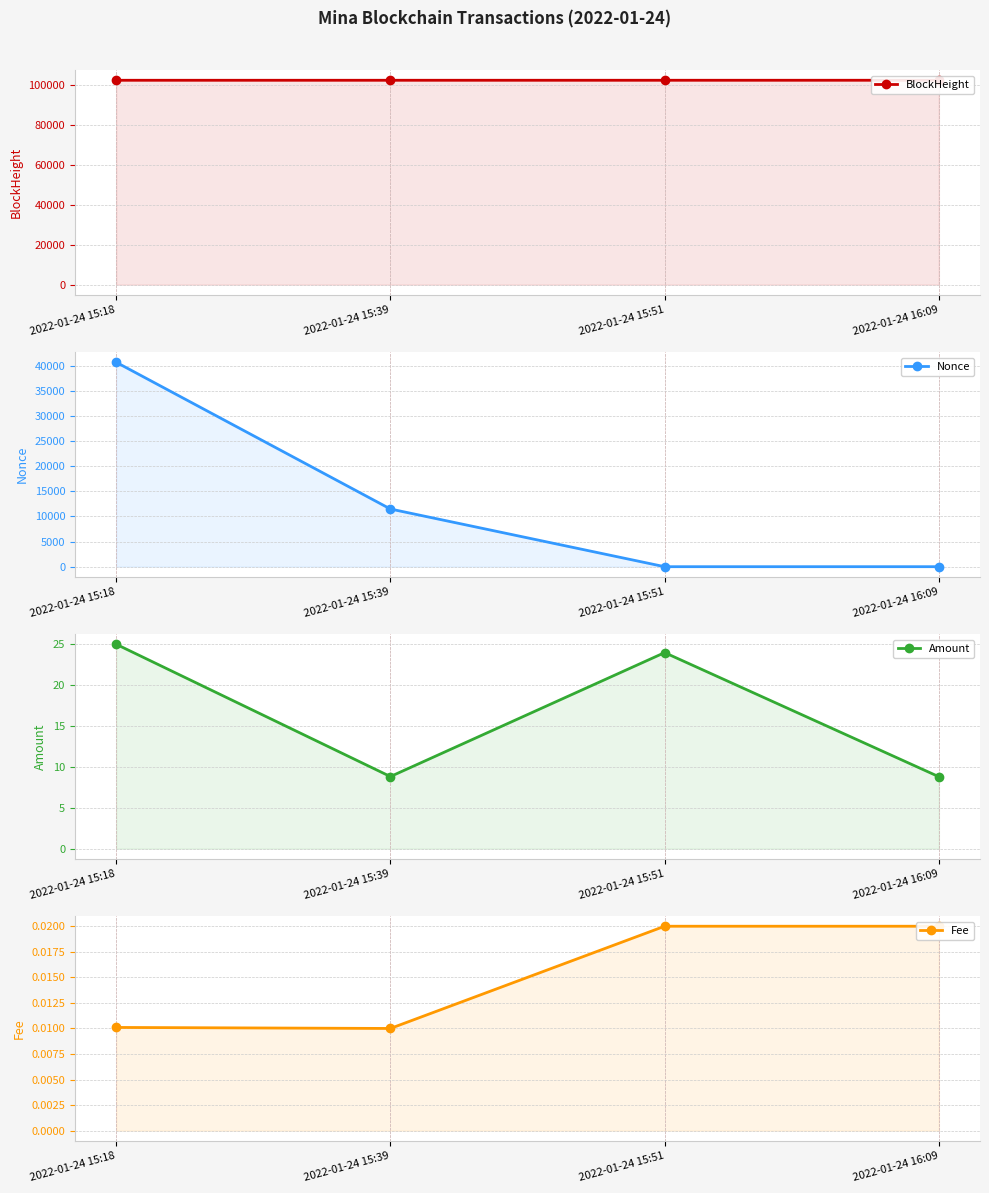

What are all the series names shown in the legend?

BlockHeight, Nonce, Amount, Fee